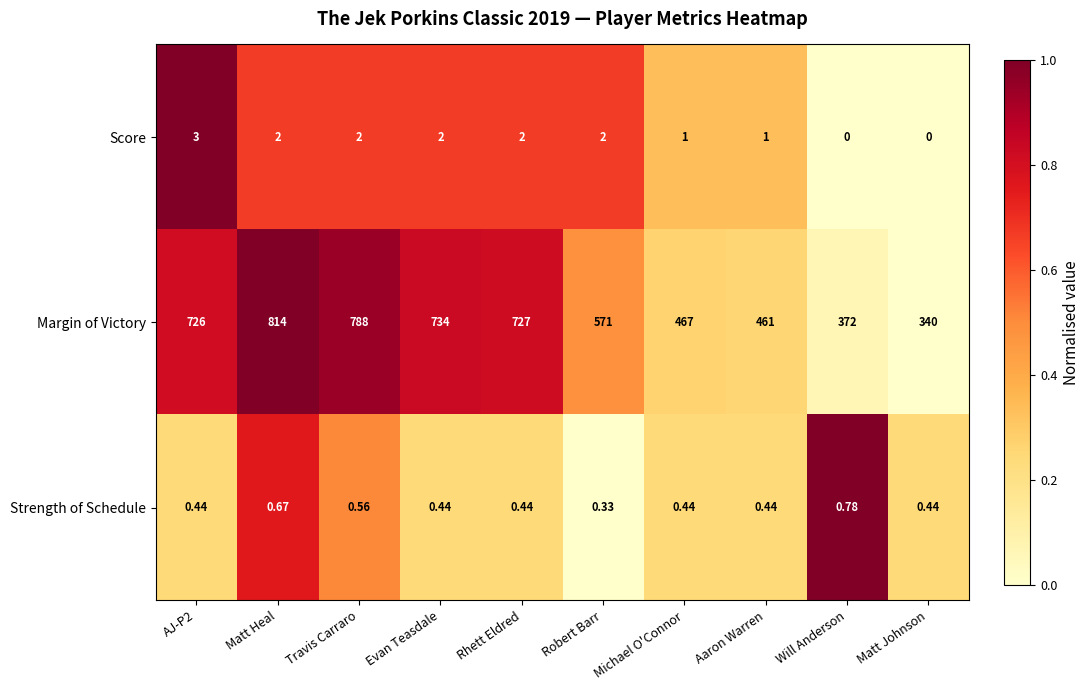

At which category is the sum across all series the highest?

Matt Heal